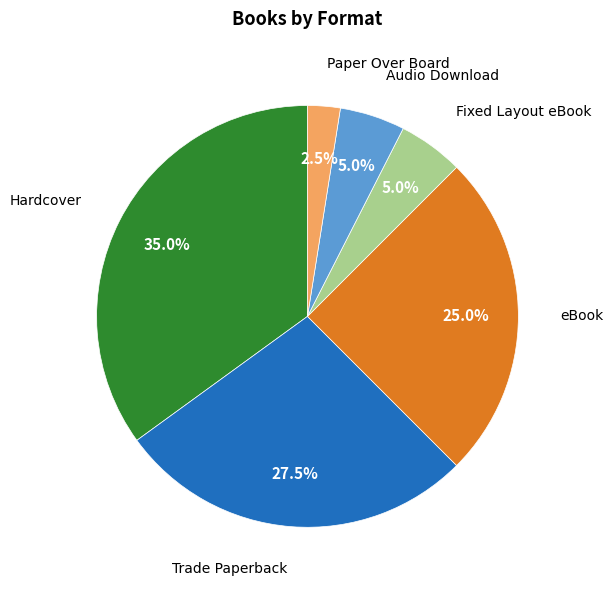

How many slices are in this pie chart?

6